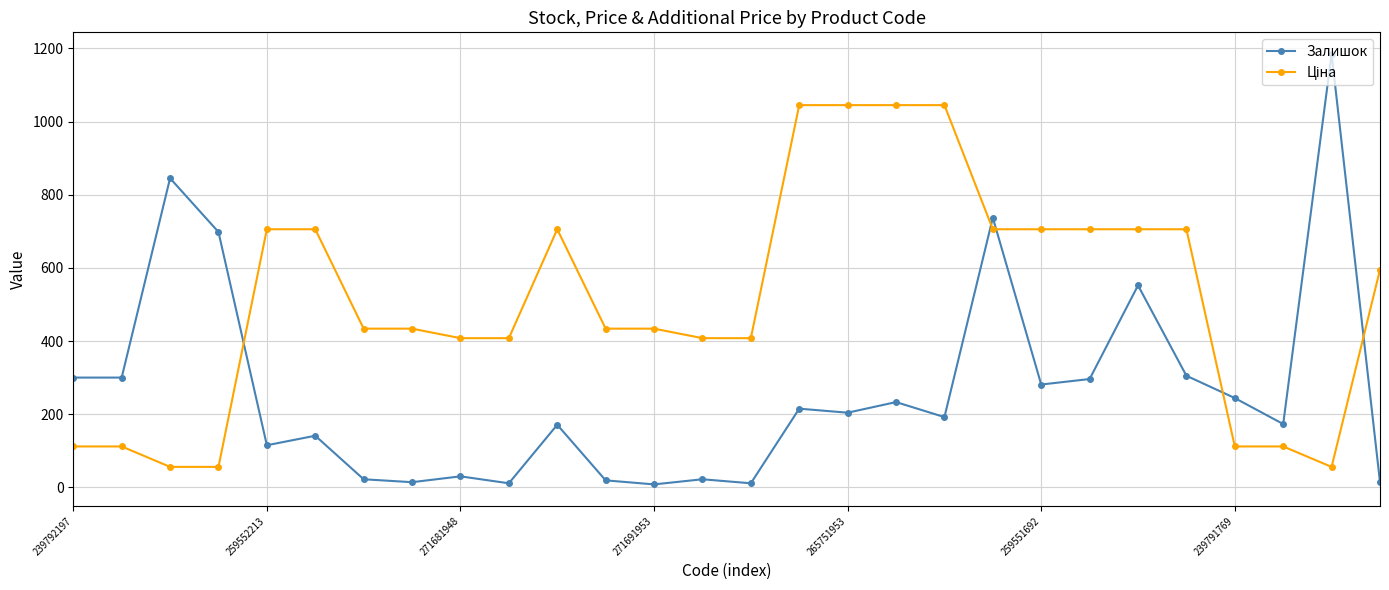

What is the value of the Залишок point at the 26th from the left?

173.0